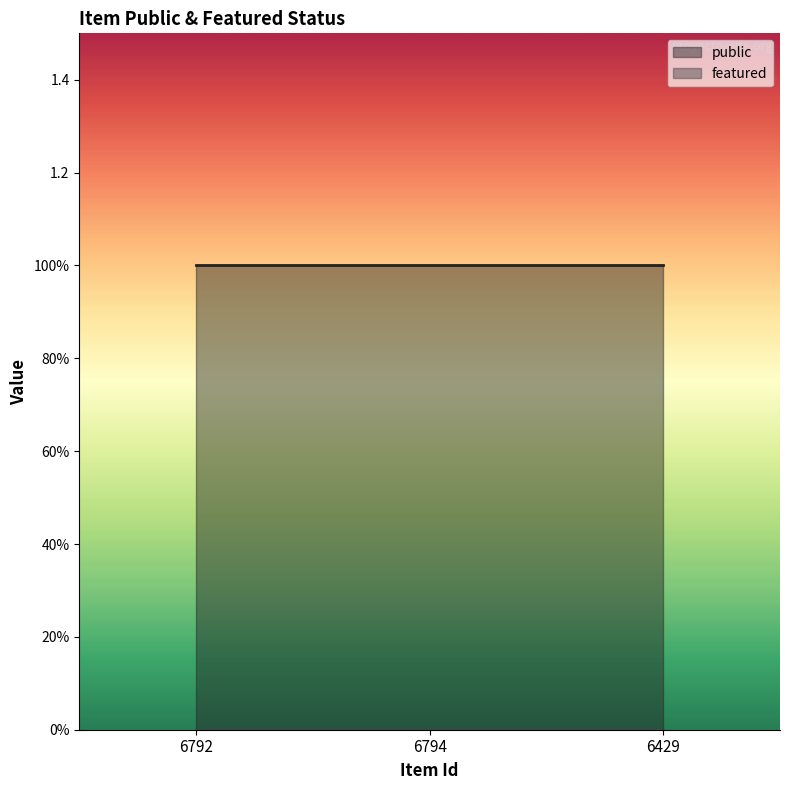

How many lines are shown in the chart?

2